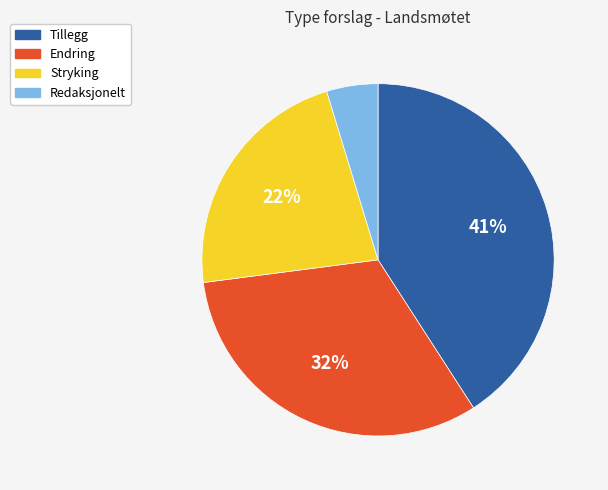

To the nearest percent, what is the difference between the Tillegg and Stryking slice percentages?

19%